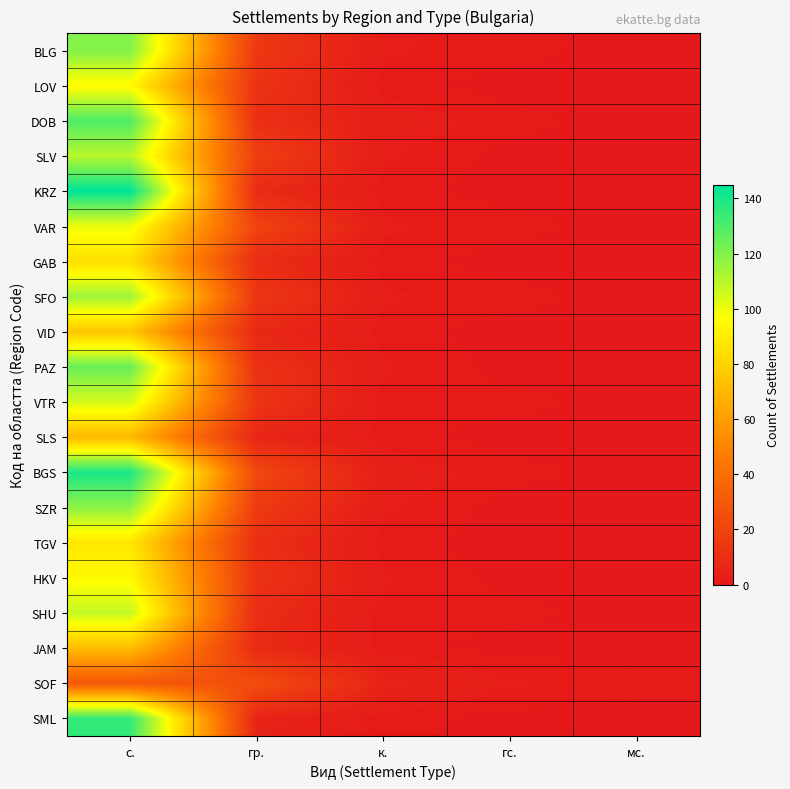

Between гс. and к., which is larger?

к.